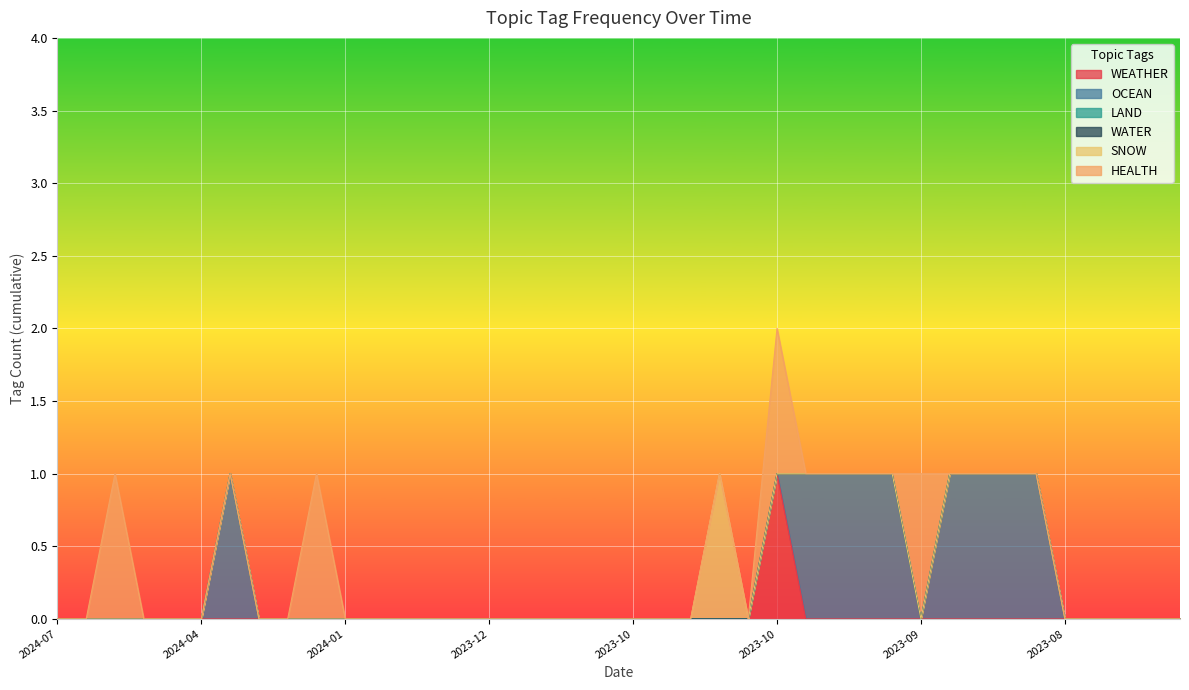

Which has a higher value, 2024-01-26 or 2023-10-23?

2024-01-26